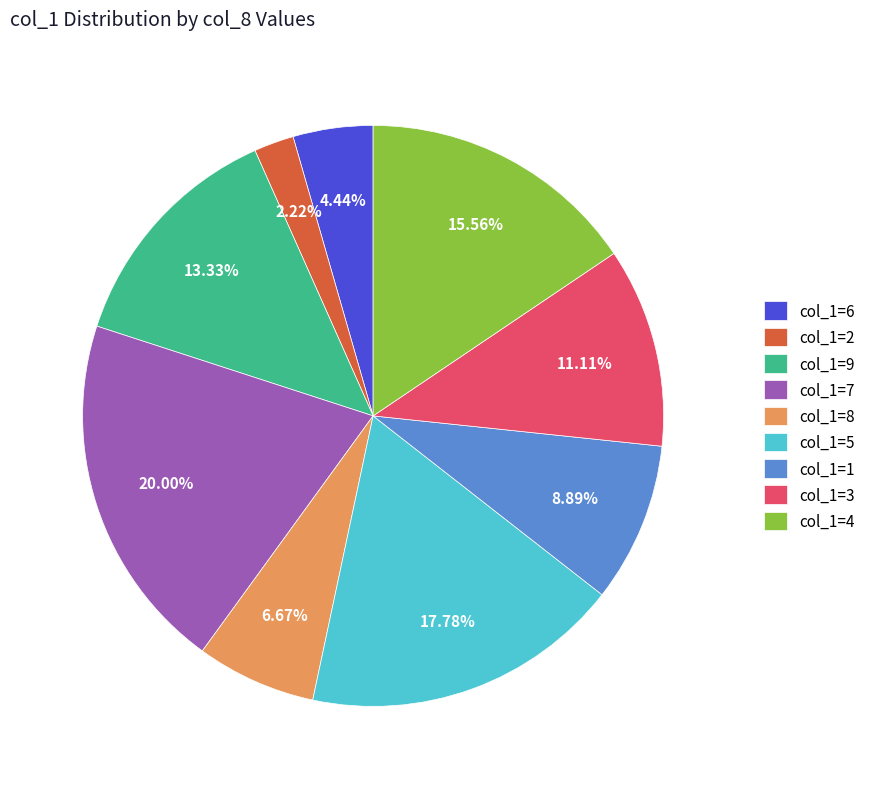

Which category has the smallest portion of the pie?

col_1=2